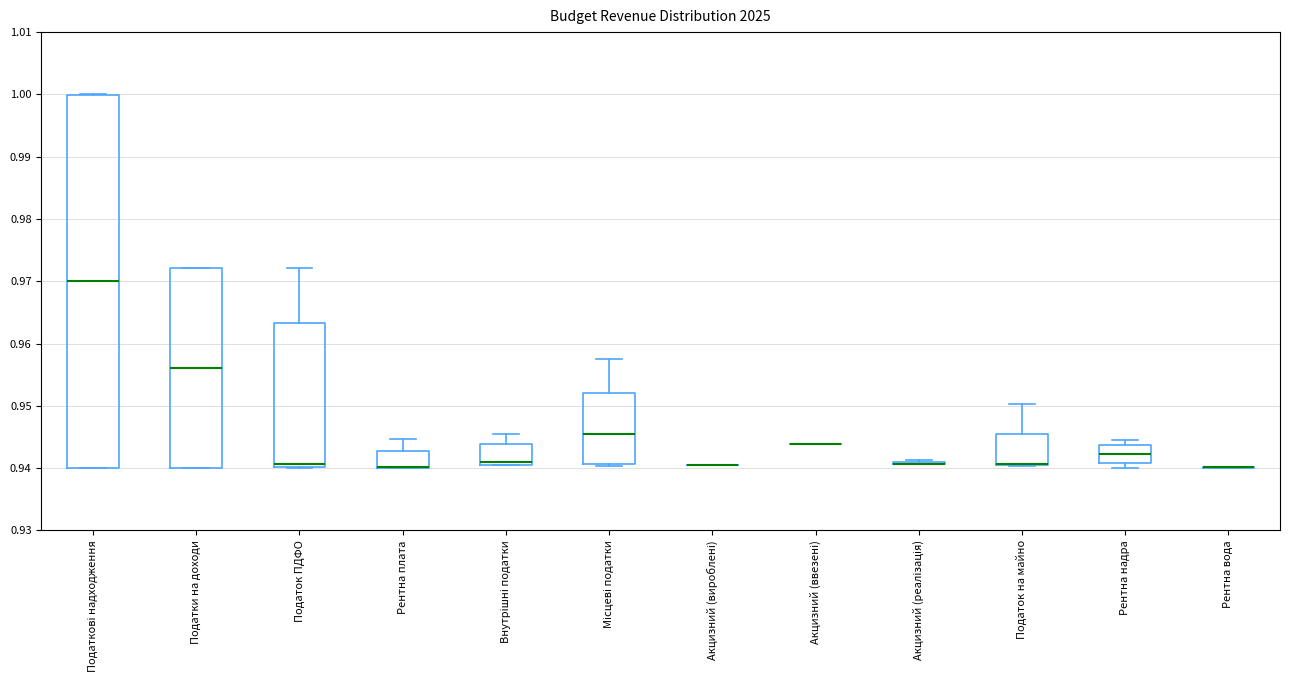

Reading left to right, read every box against the y-axis: the position of its median line, the range the box covers, and the ends of its whiskers. The values are not printed on the chart, so give them approximately, as read against the axis.

Податкові надходження: median 0.970, box 0.940 to 1.000, whiskers 0.940 to 1.000
Податки на доходи: median 0.956, box 0.940 to 0.972, whiskers 0.940 to 0.972
Податок ПДФО: median 0.941, box 0.940 to 0.963, whiskers 0.940 to 0.972
Рентна плата: median 0.940 (drawn on the box's lower edge), box 0.940 to 0.943, whiskers 0.940 to 0.945
Внутрішні податки: median 0.941 (just above the box's lower edge), box 0.941 to 0.944, whiskers 0.940 to 0.946
Місцеві податки: median 0.946, box 0.941 to 0.952, whiskers 0.940 to 0.958
Акцизний (вироблені): box collapsed to a line at 0.940, whiskers 0.940 to 0.940
Акцизний (ввезені): box collapsed to a line at 0.944, whiskers 0.944 to 0.944
Акцизний (реалізація): box collapsed to a line at 0.941, whiskers 0.941 to 0.941
Податок на майно: median 0.941 (drawn on the box's lower edge), box 0.941 to 0.946, whiskers 0.940 to 0.950
Рентна надра: median 0.942, box 0.941 to 0.944, whiskers 0.940 to 0.945
Рентна вода: box collapsed to a line at 0.940, whiskers 0.940 to 0.940